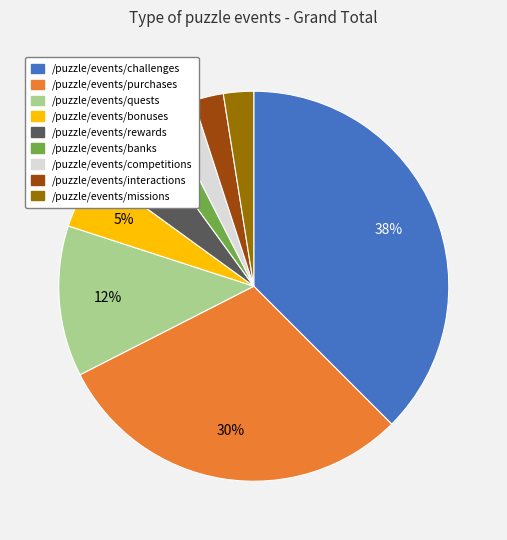

How many segments does this pie chart have?

9